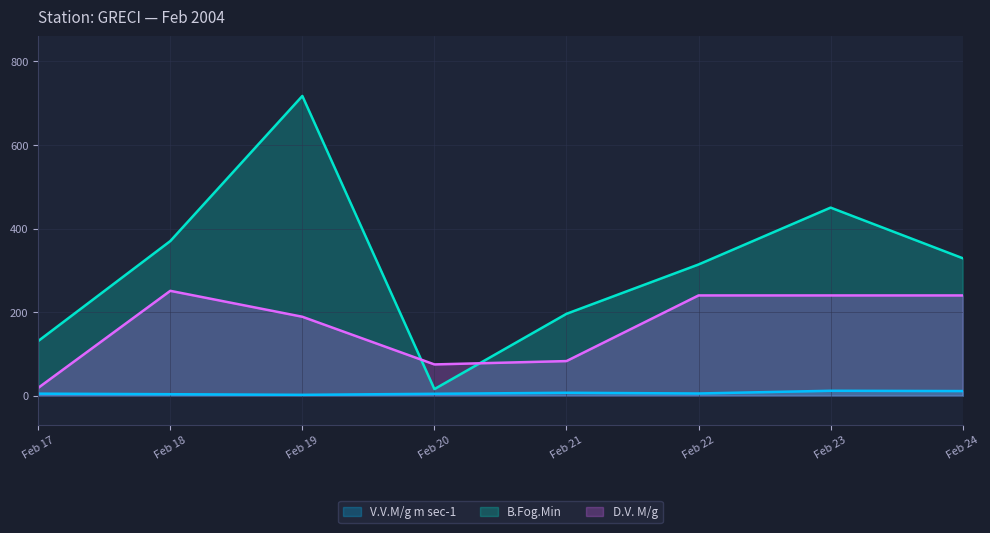

What is the value of the V.V.M/g m sec-1 point at the 1st from the left?

5.1